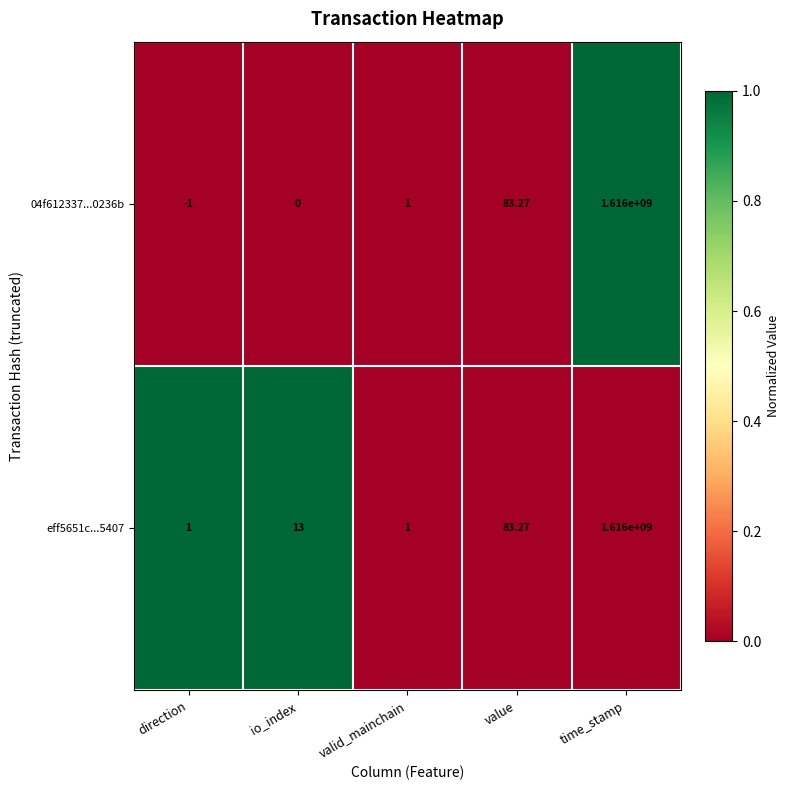

What is the spread (max minus min) of values at direction?

2.0